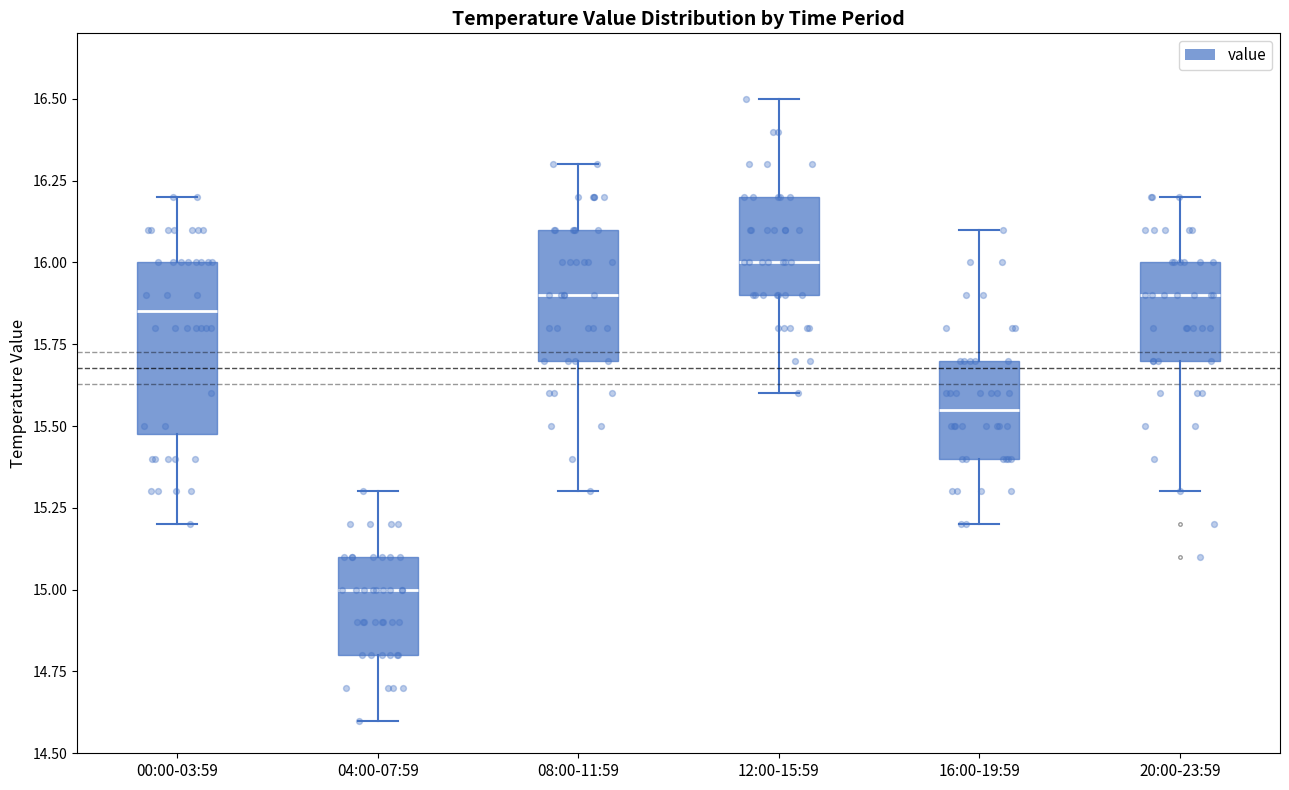

Which box's median line is the highest?

12:00-15:59